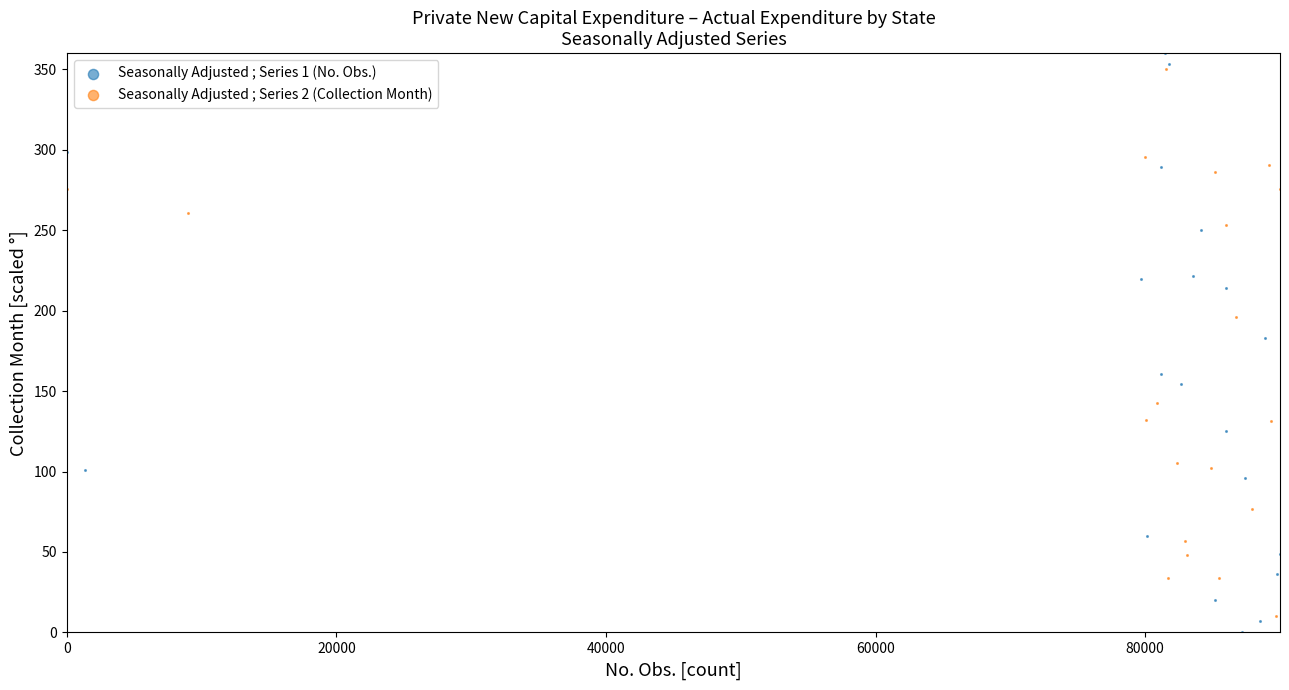

What are all the series names shown in the legend?

Seasonally Adjusted ; Series 1 (No. Obs.), Seasonally Adjusted ; Series 2 (Collection Month)